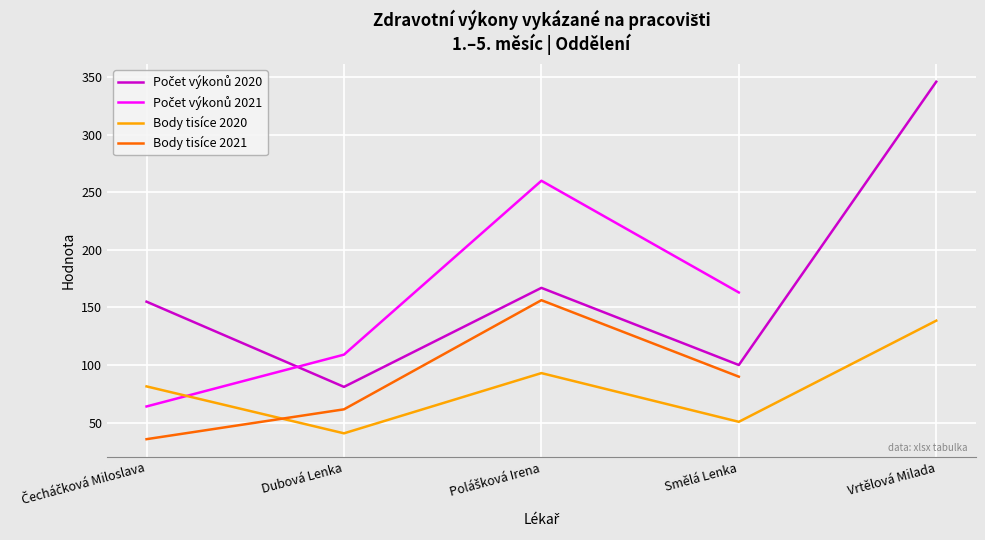

The value of Počet výkonů 2020 at Polášková Irena is 36.1. True or false?

False